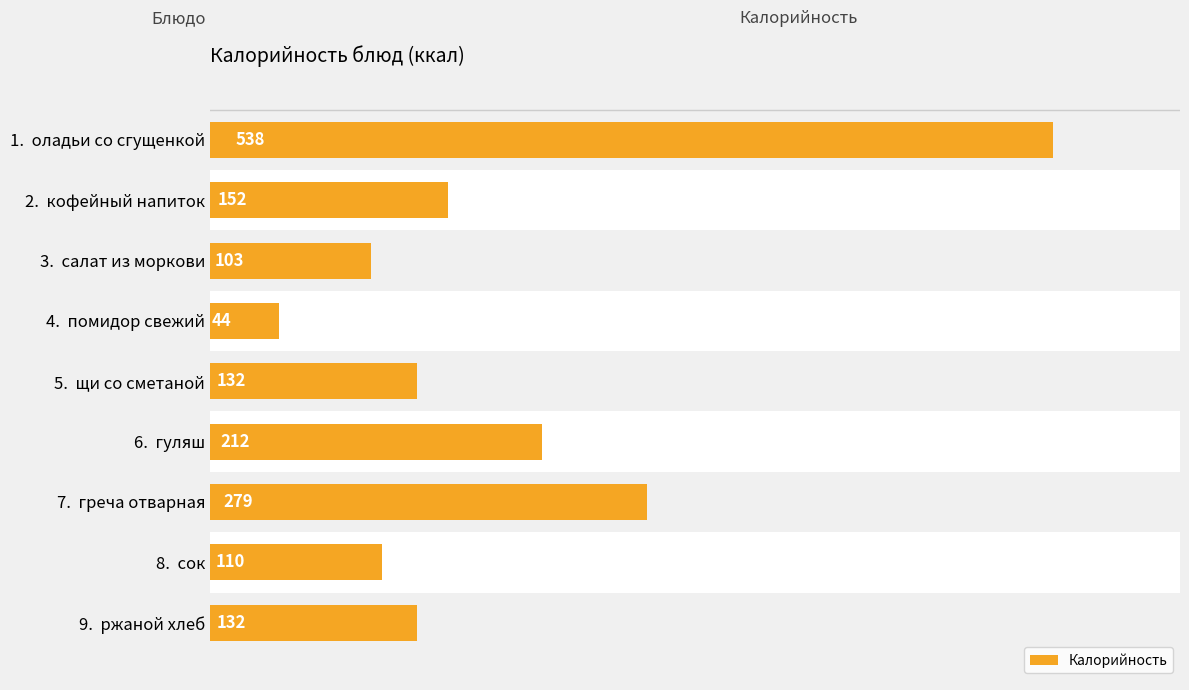

The value at 5.  щи со сметаной is 132. True or false?

True